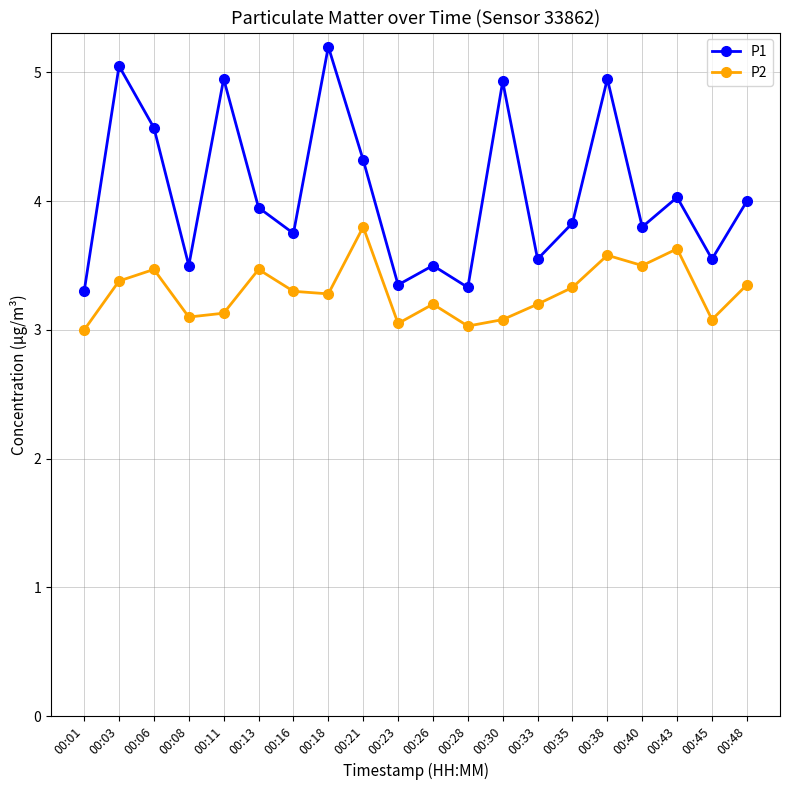

What is the spread (max minus min) of values at 00:03?

1.7